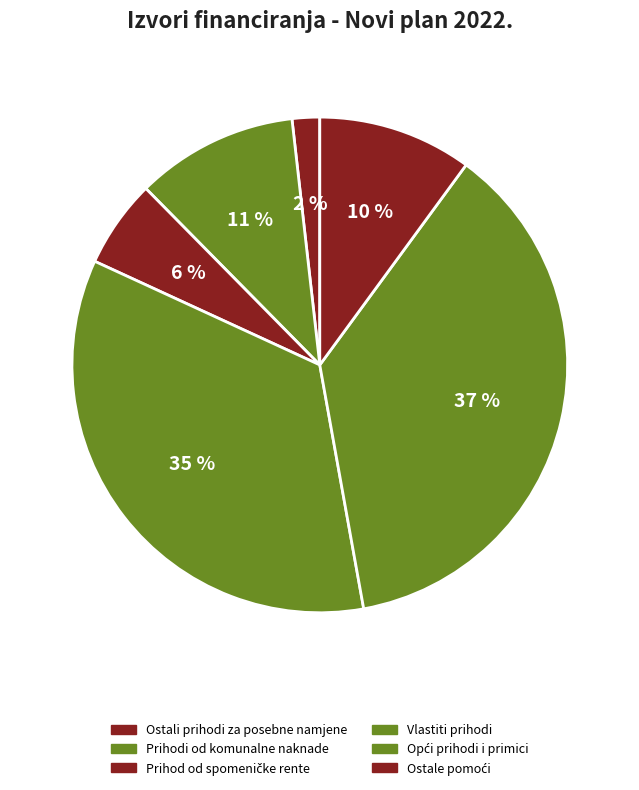

How many segments does this pie chart have?

6